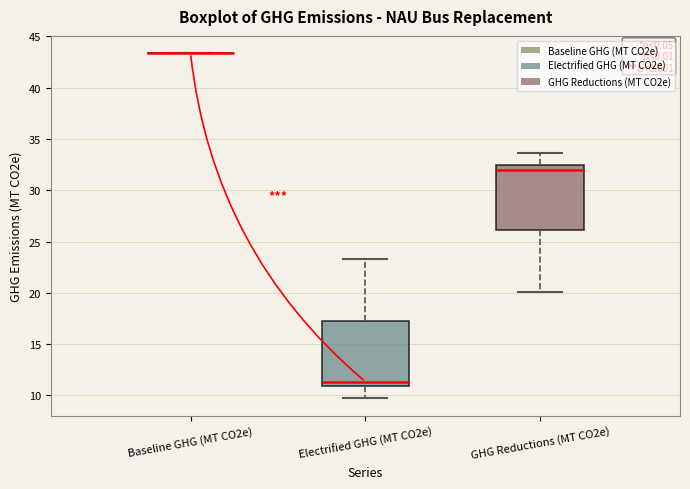

Reading left to right, read every box against the y-axis: the position of its median line, the range the box covers, and the ends of its whiskers. The values are not printed on the chart, so give them approximately, as read against the axis.

Baseline GHG (MT CO2e): box collapsed to a line at 43.5, whiskers 43.5 to 43.5
Electrified GHG (MT CO2e): median 11.5, box 11.0 to 17.0, whiskers 9.5 to 23.5
GHG Reductions (MT CO2e): median 32.0, box 26.0 to 32.5, whiskers 20.0 to 33.5